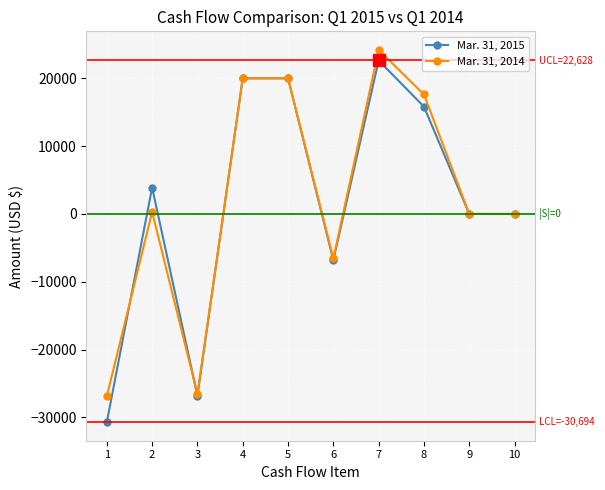

Rank the series by their maximum value, from highest to lowest.

Mar. 31, 2014, Mar. 31, 2015